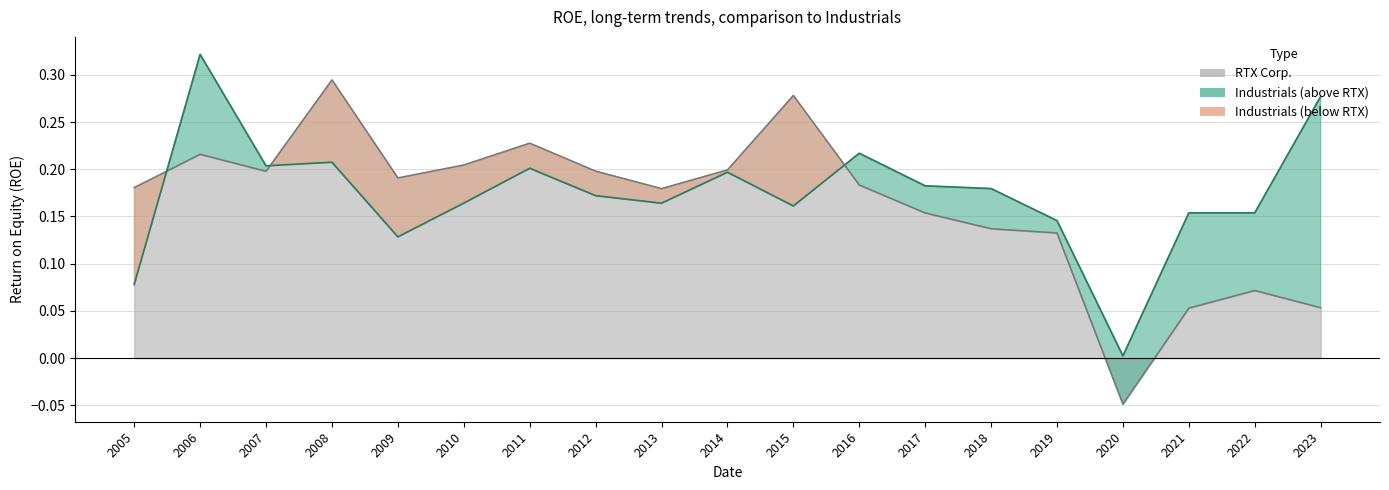

True or false: Industrials and RTX Corp. cross at least once.

True